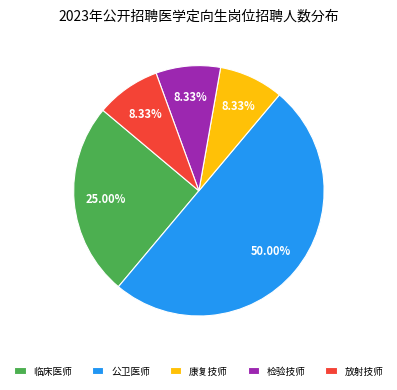

What percentage do 康复技师 and 公卫医师 together represent?

58.3%